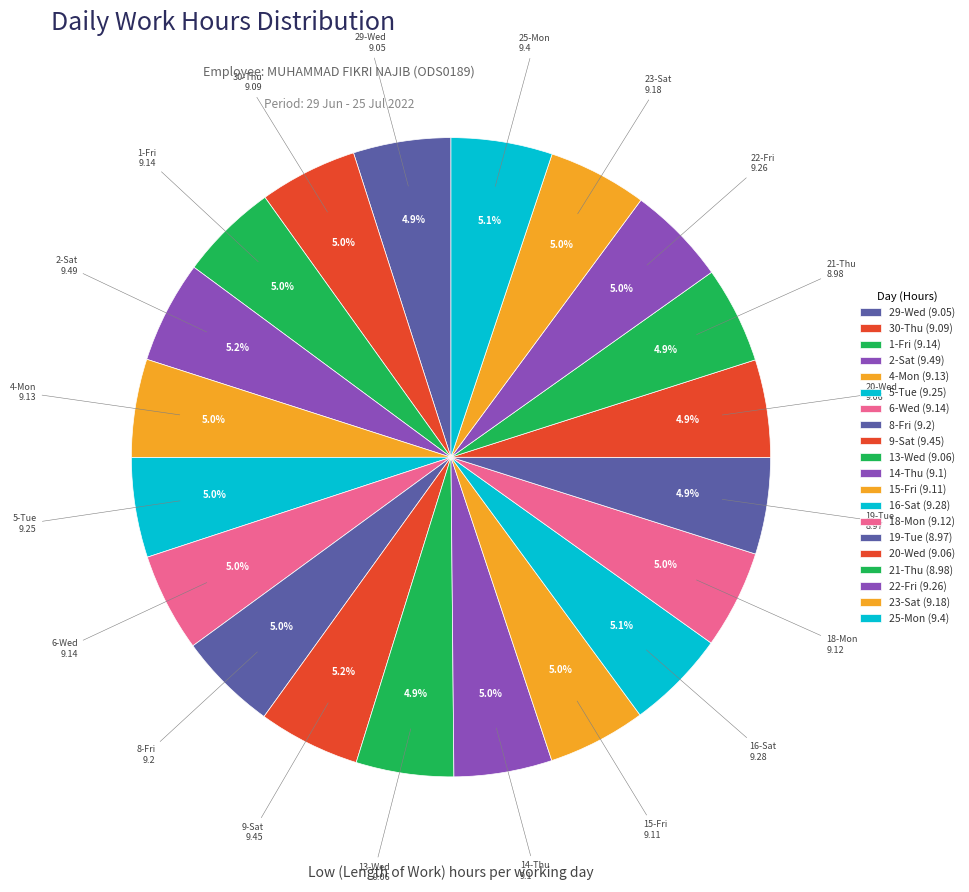

Does any single category account for the majority?

No